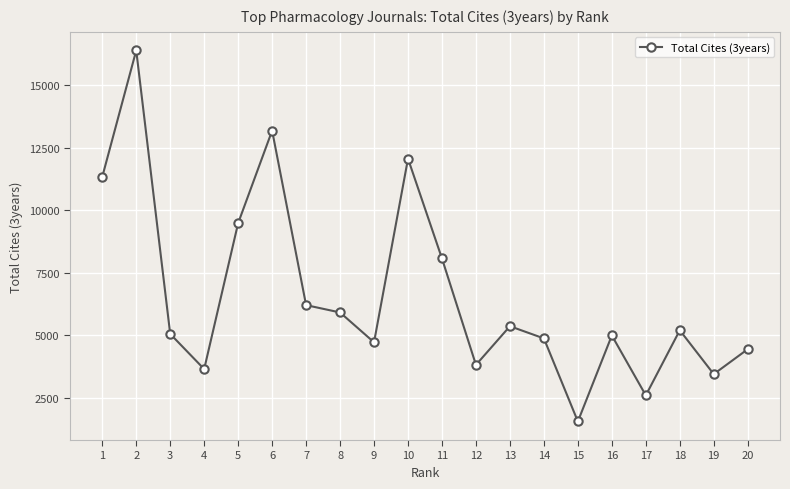

What is the sum of the values at 9 and 1?

16042